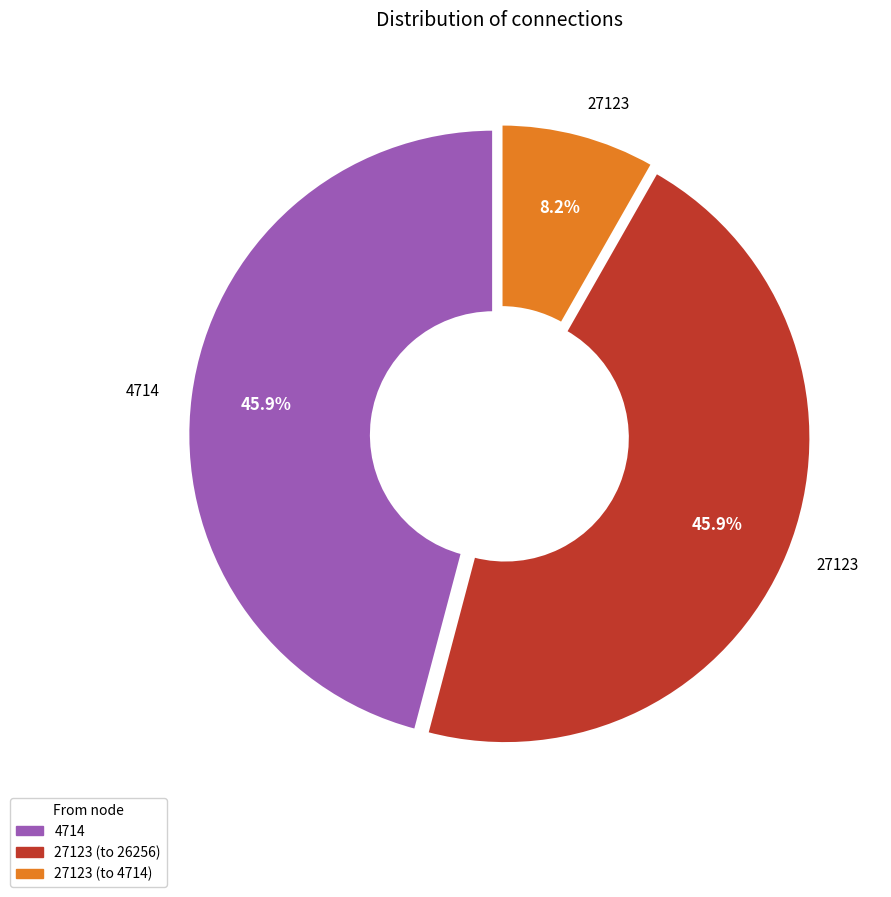

Is there any slice that represents more than half of the pie?

No